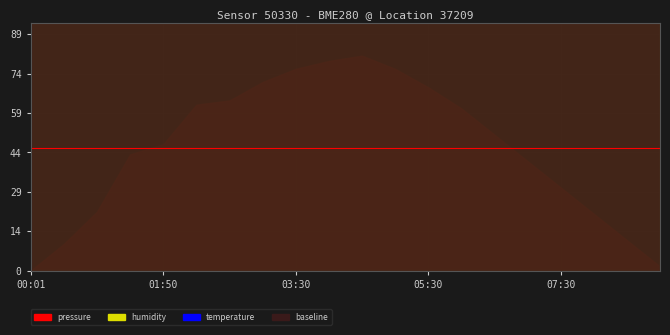

How many lines are shown in the chart?

1